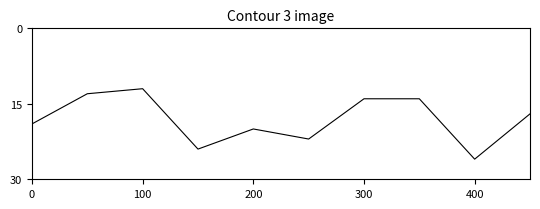

What is the smallest value displayed?

12